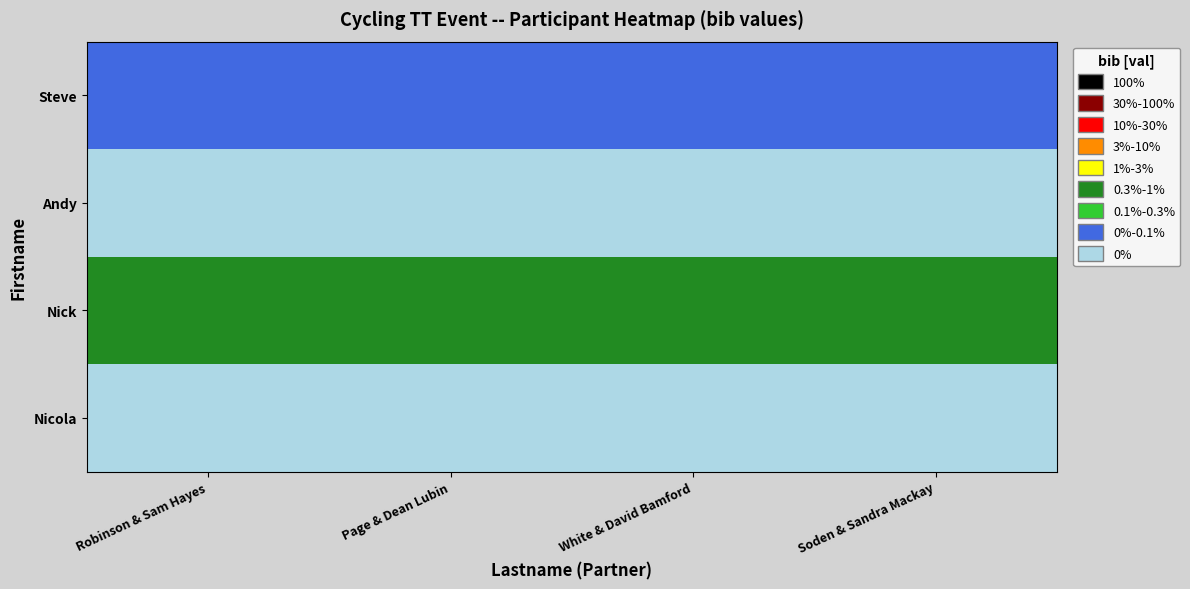

What is the total value across all series at Soden & Sandra Mackay?

0.5